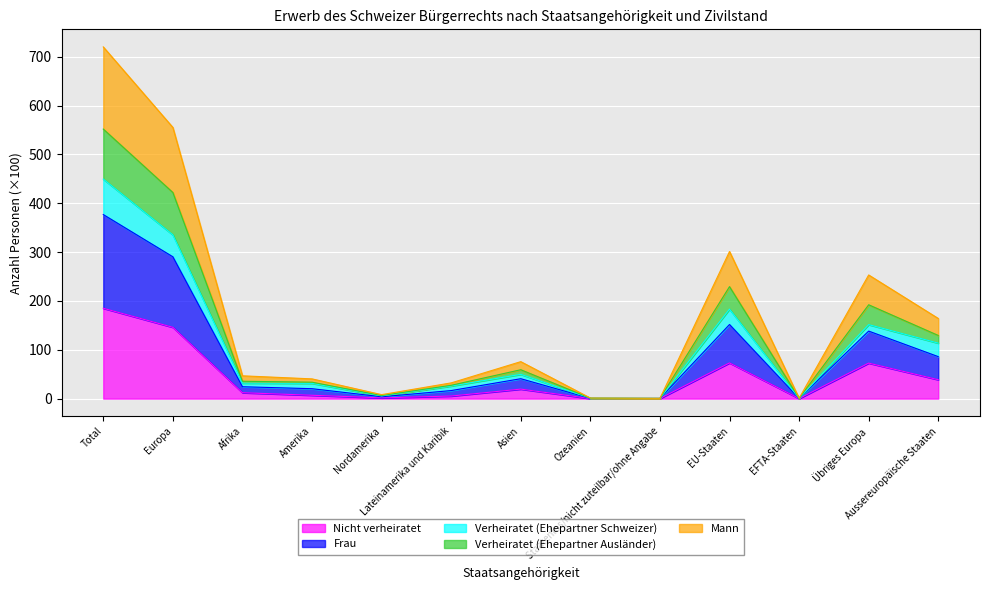

What is the maximum value for Nicht verheiratet?

185.0